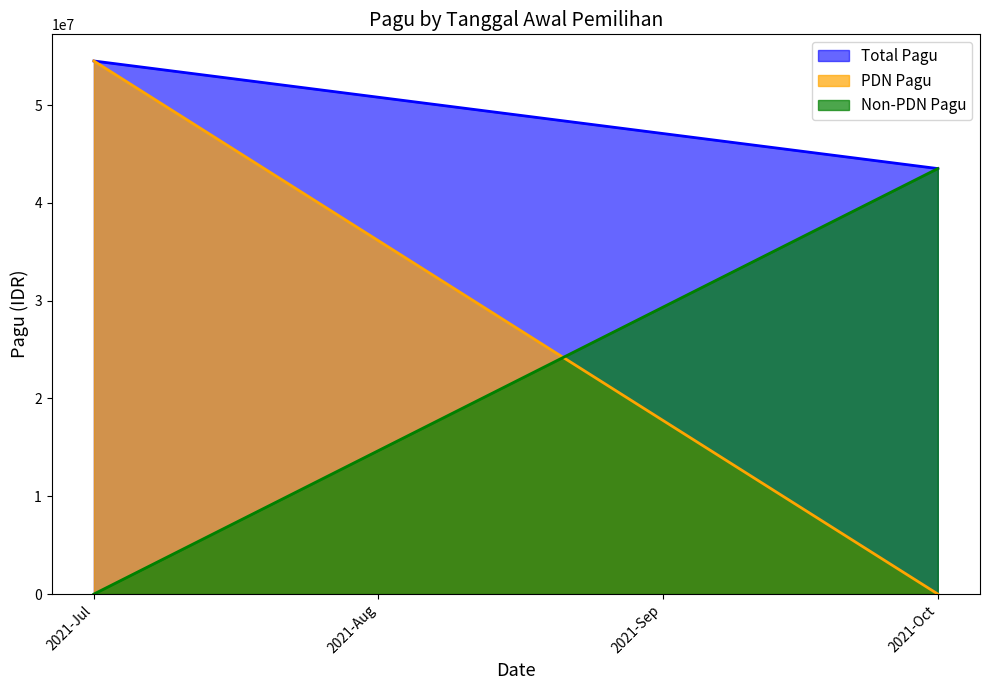

Is the value of PDN Pagu at 2021-Oct greater than the value of Total Pagu at 2021-Oct?

No